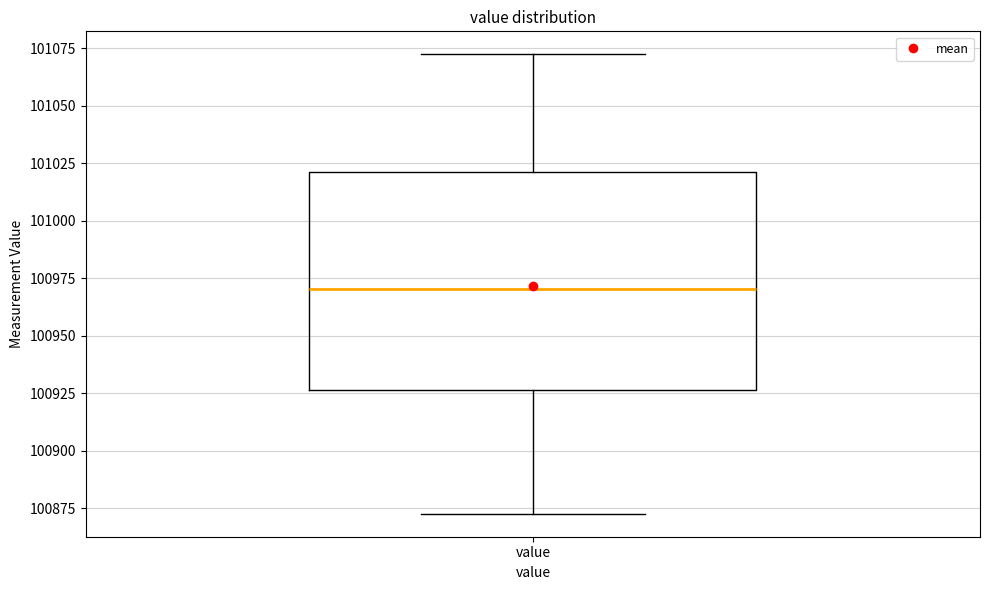

Where is the upper edge of the box for value on the y-axis? The values are not printed on the chart, so give them approximately, as read against the axis.

101020